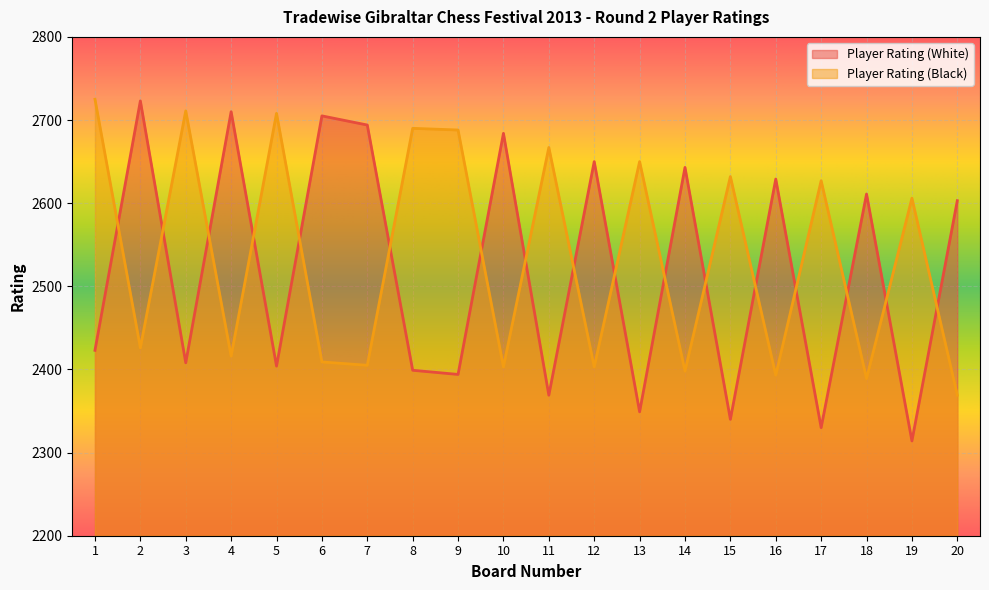

At which category is the sum across all series the highest?

2